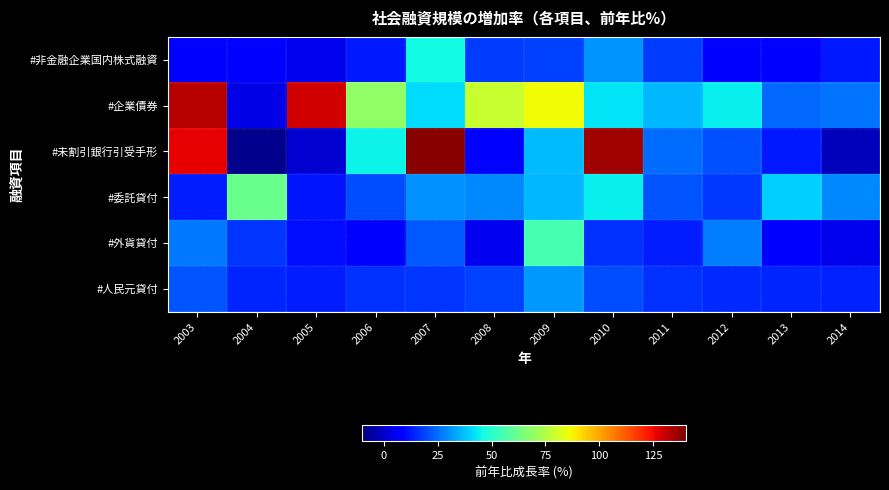

What is the smallest value displayed?

-8.0